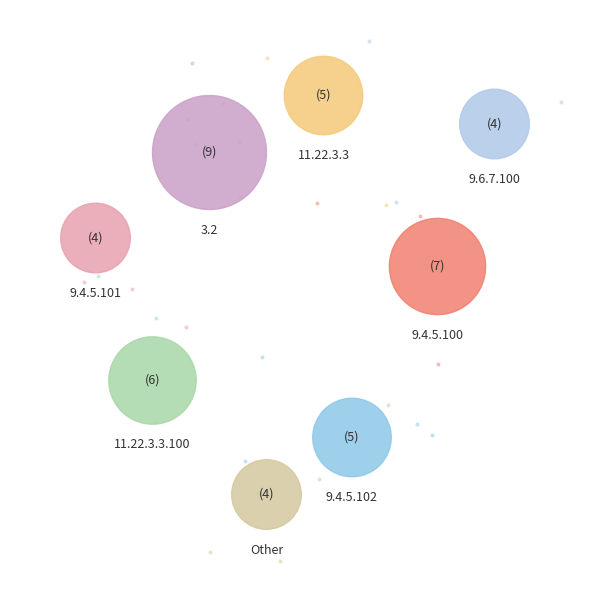

What portion of the pie excludes 9.4.5.101?

90.9%